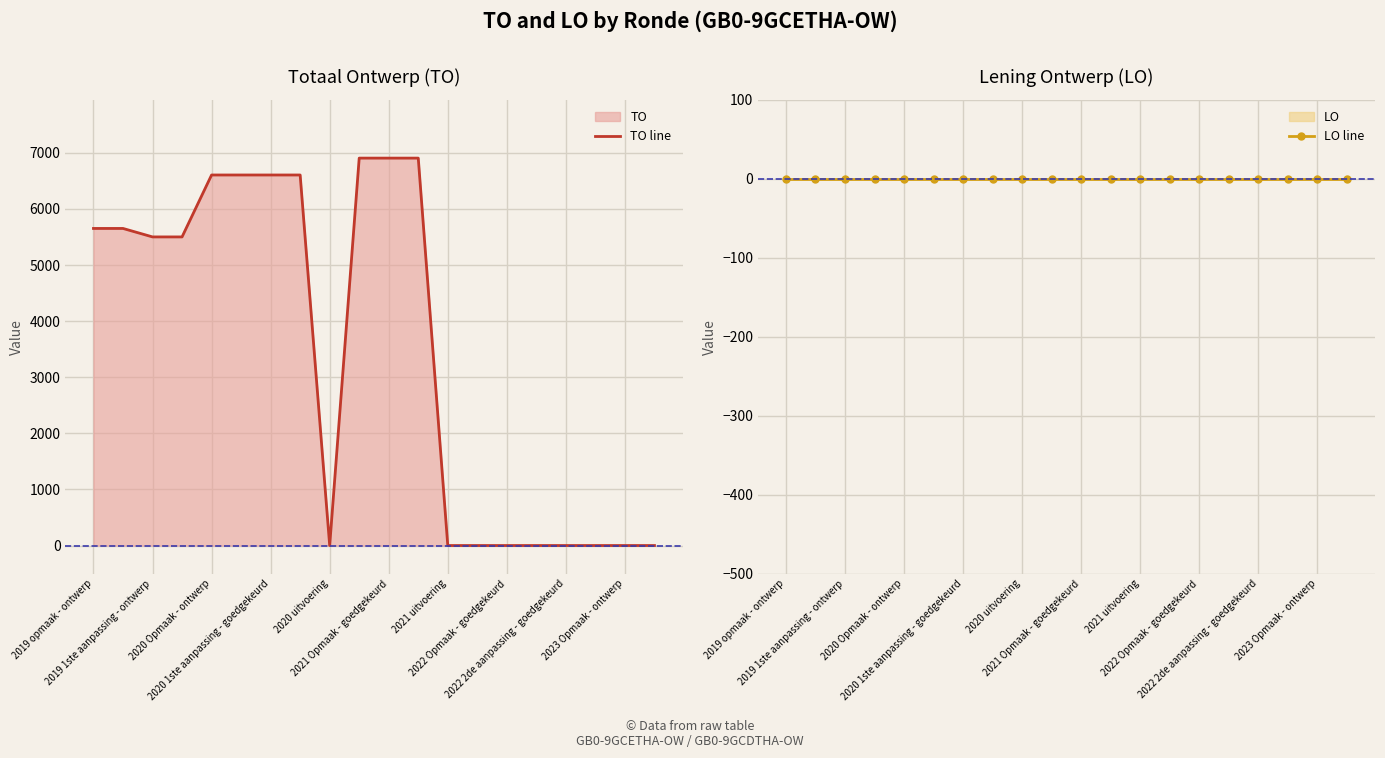

The LO line series shows 0 at 2020 1ste aanpassing - goedgekeurd. True or false?

True